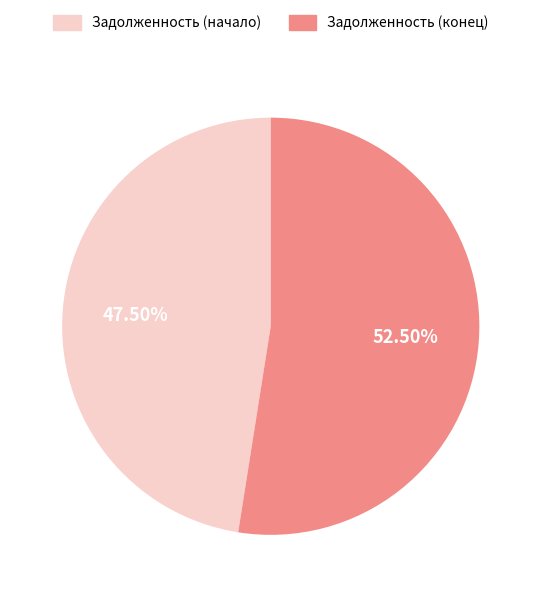

Is the sum of Задолженность (начало) and Задолженность (конец) greater than half?

Yes